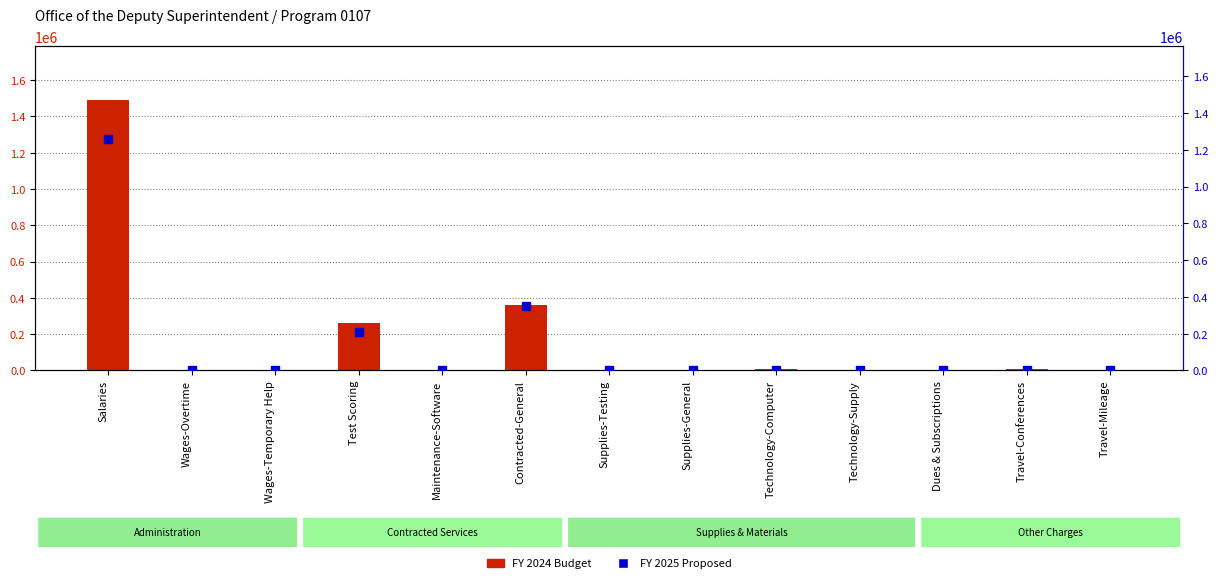

At how many categories does at least one series exceed 155448?

3